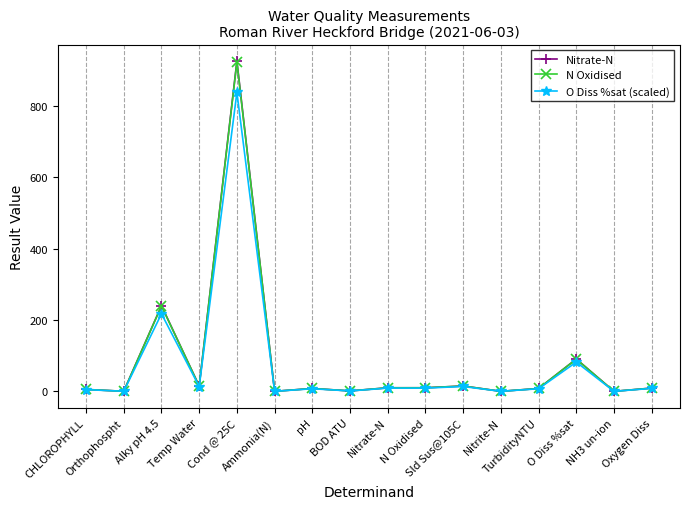

At which category is the sum across all series the highest?

Cond @ 25C